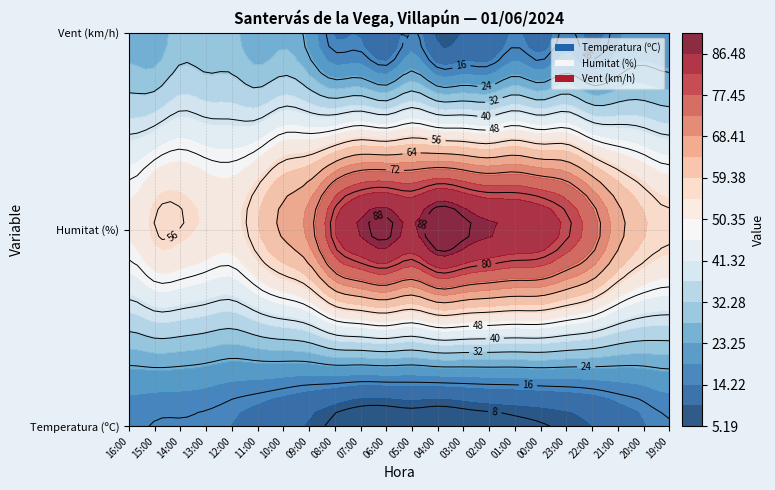

What is the sum of all Temperatura values?

227.8